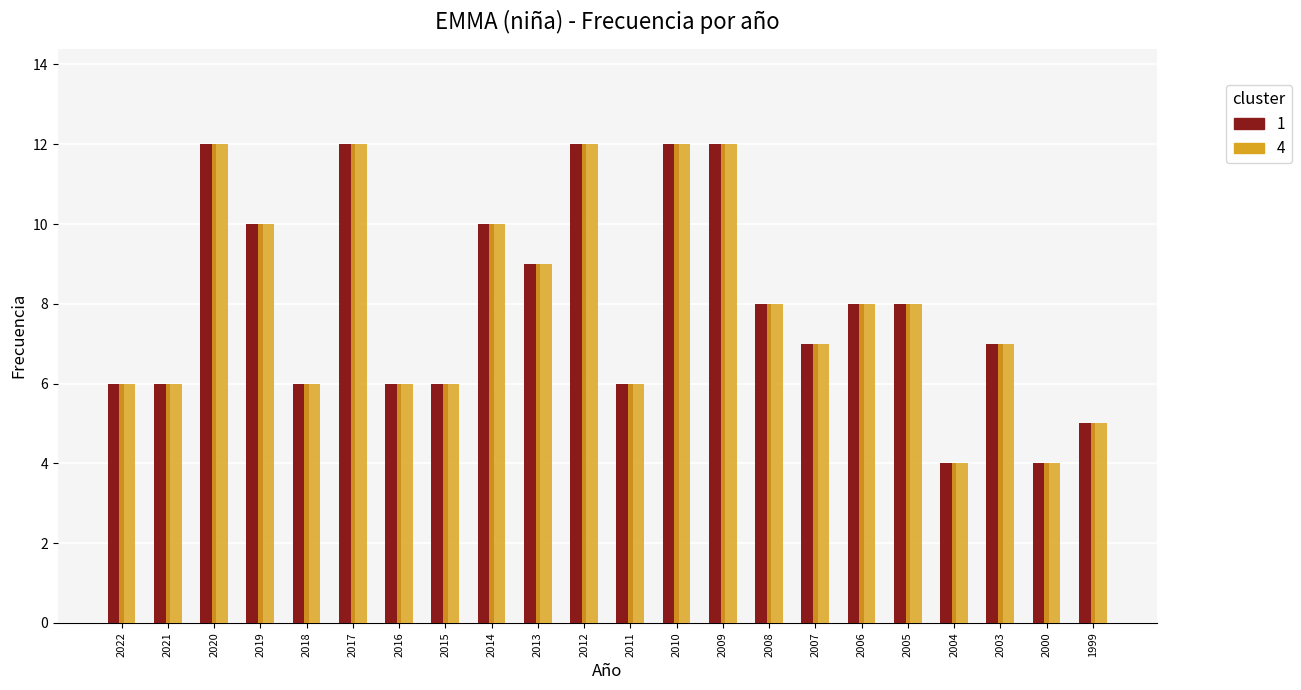

What is the total value across all series at 2021?

12